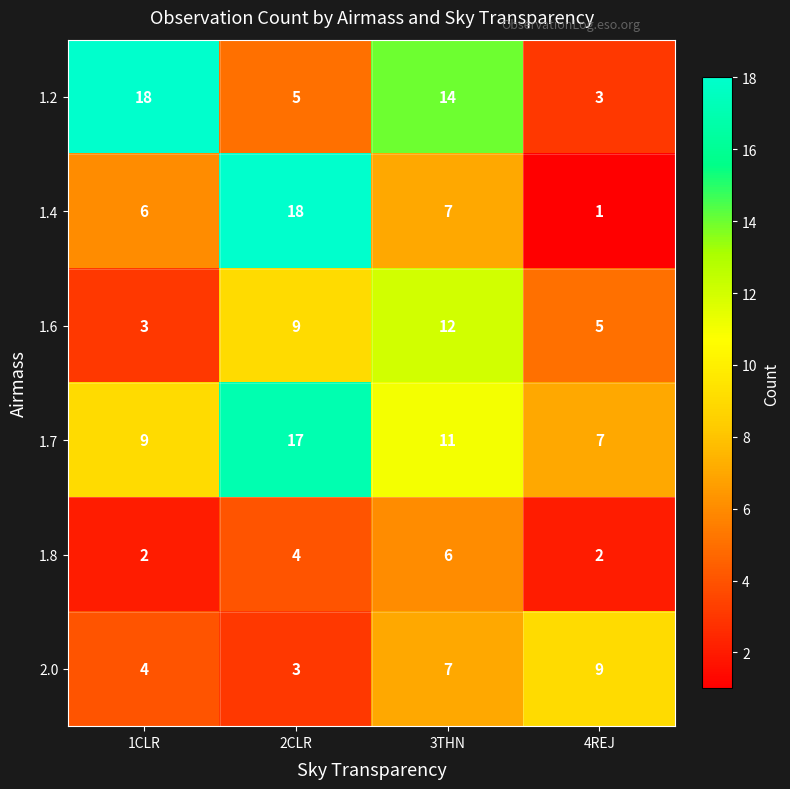

How many distinct data groups are displayed?

6